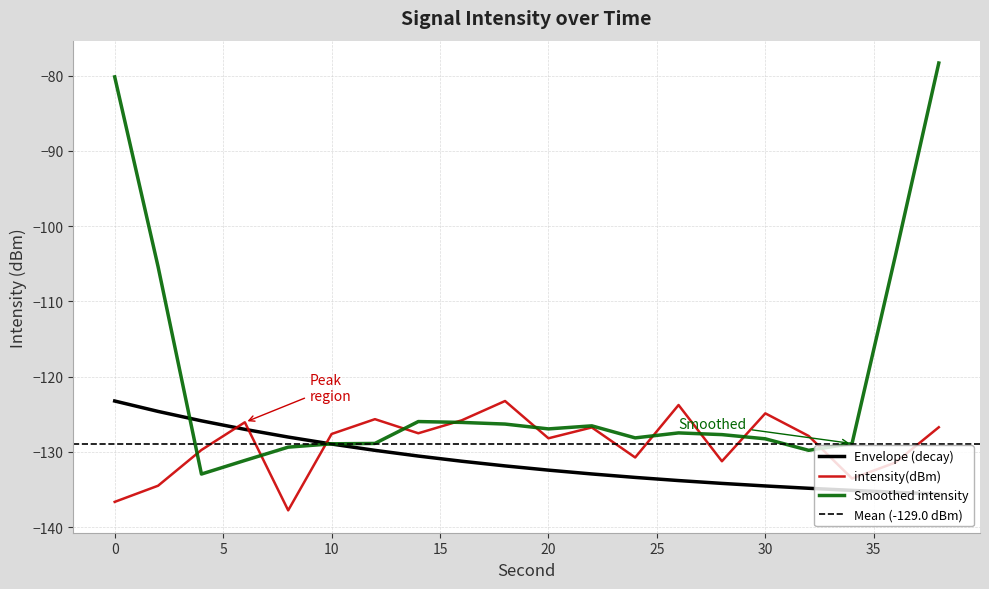

The value at 14 is -42.2. True or false?

False